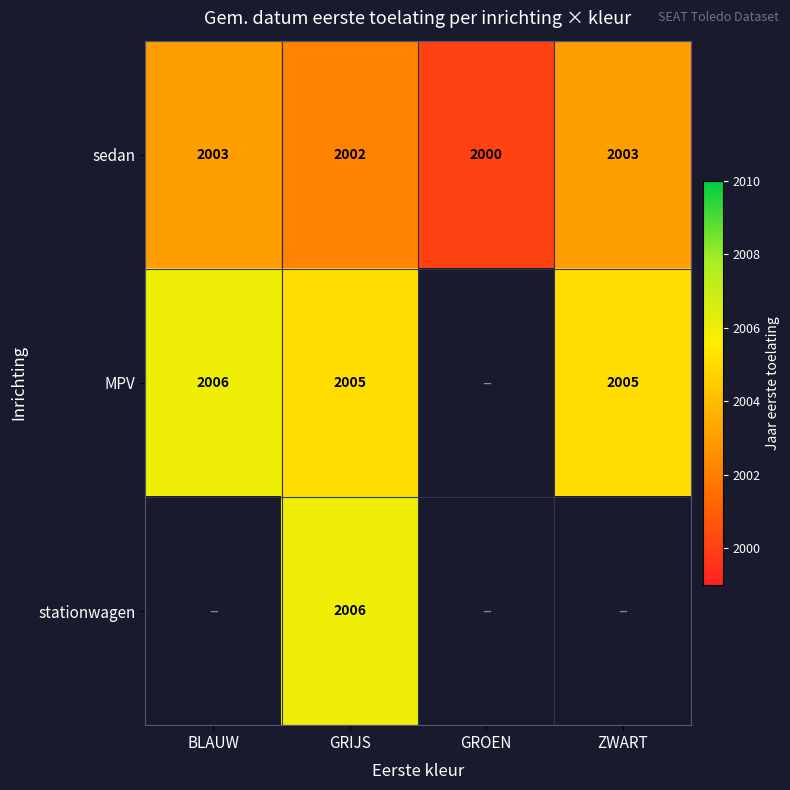

Which series has the largest range (max minus min)?

sedan